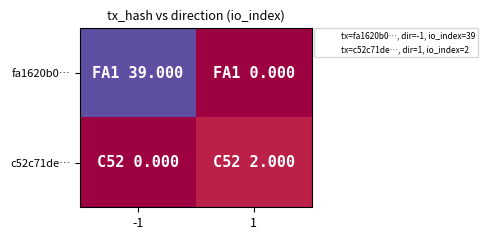

At which category is the sum across all series the highest?

-1